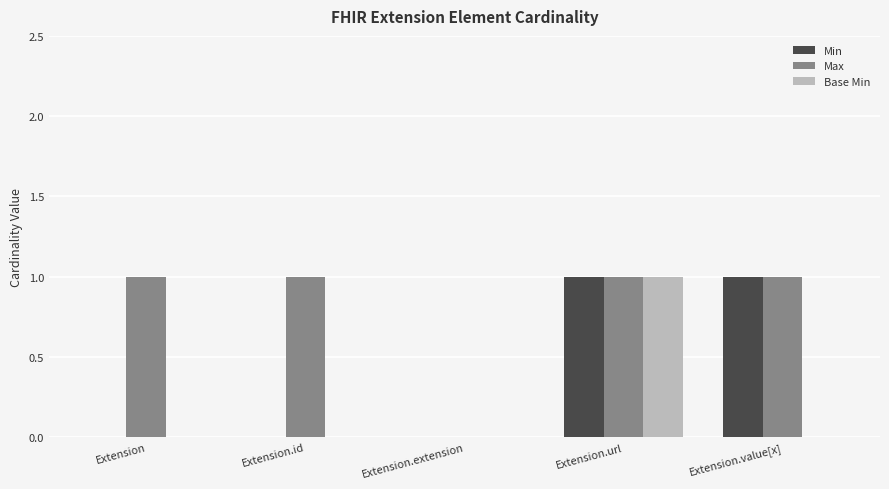

How many positive values does the Max series have?

4